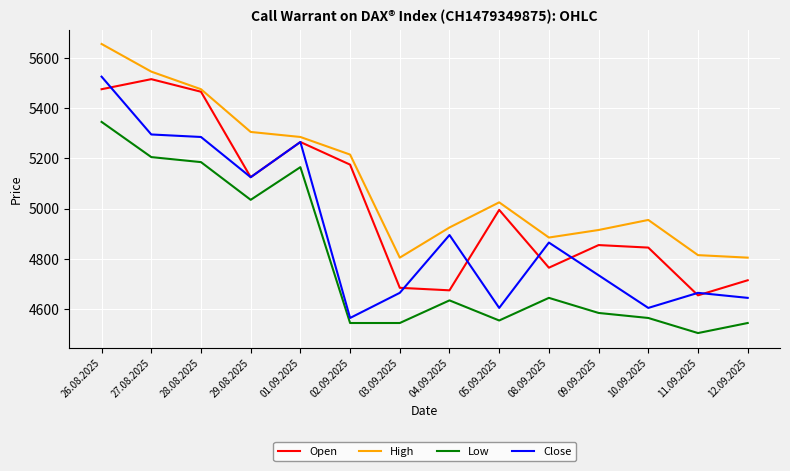

In Close, how many points are higher than both neighbors (excluding endpoints)?

4